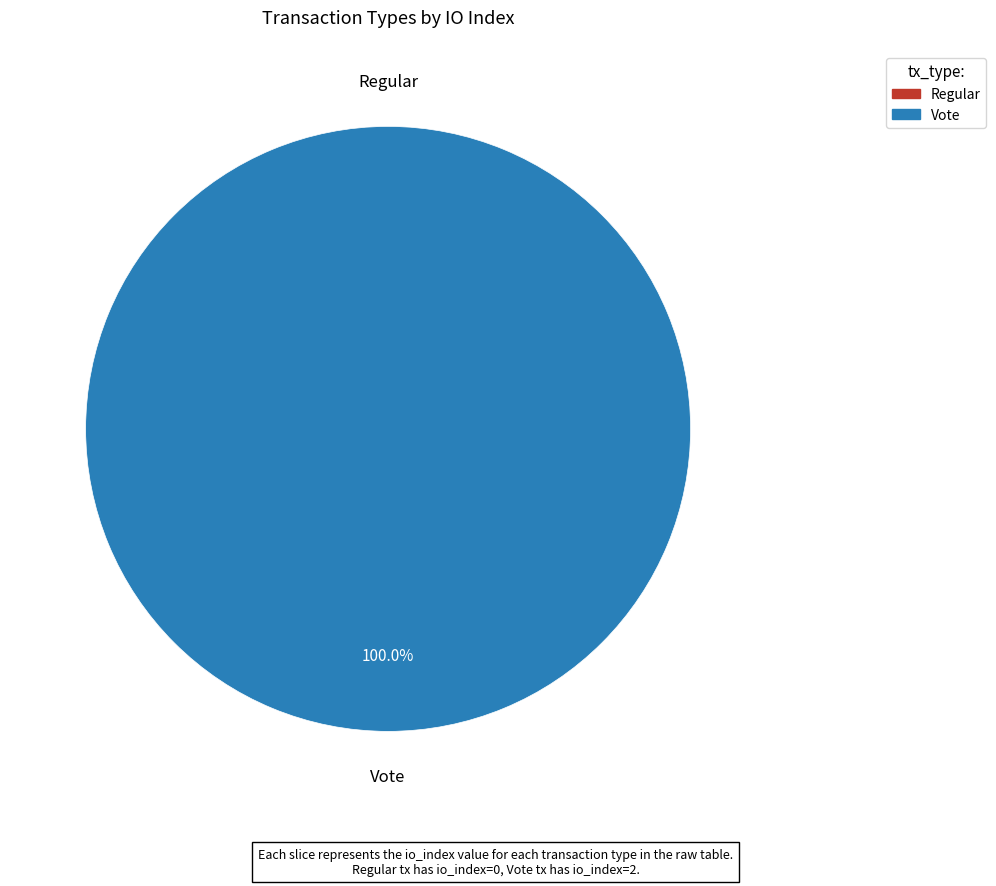

To the nearest percent, what is the difference between the Regular and Vote slice percentages?

100%